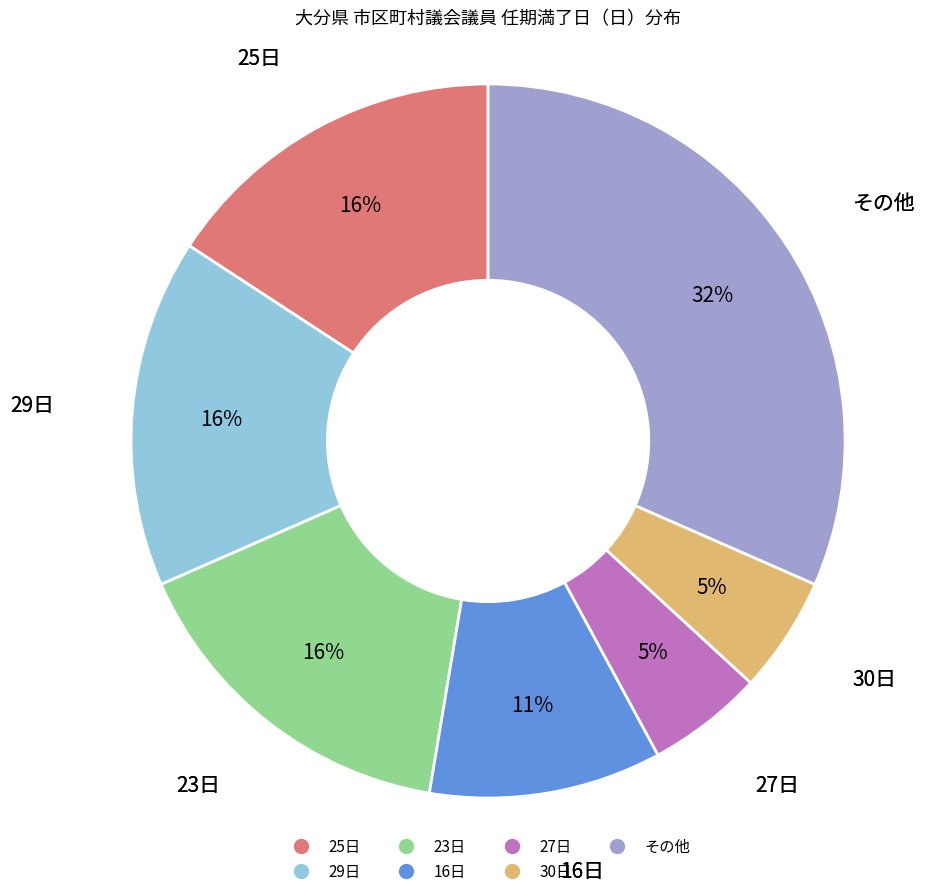

To the nearest percent, what is the average slice percentage?

14%